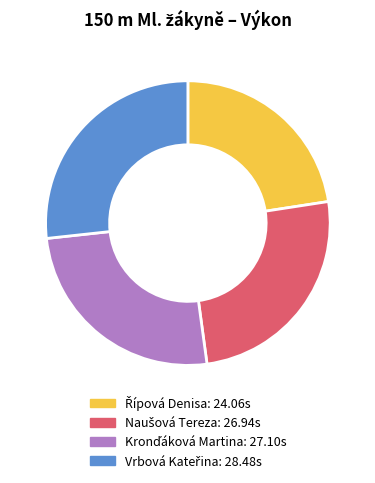

Is there any slice that represents more than half of the pie?

No